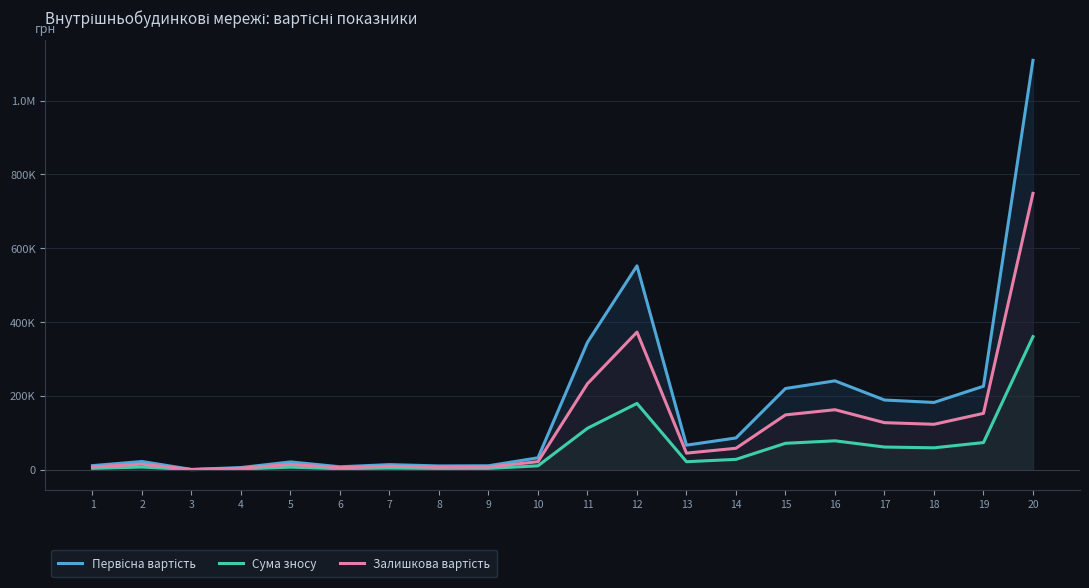

How many values in the Залишкова вартість series are below 44844?

10